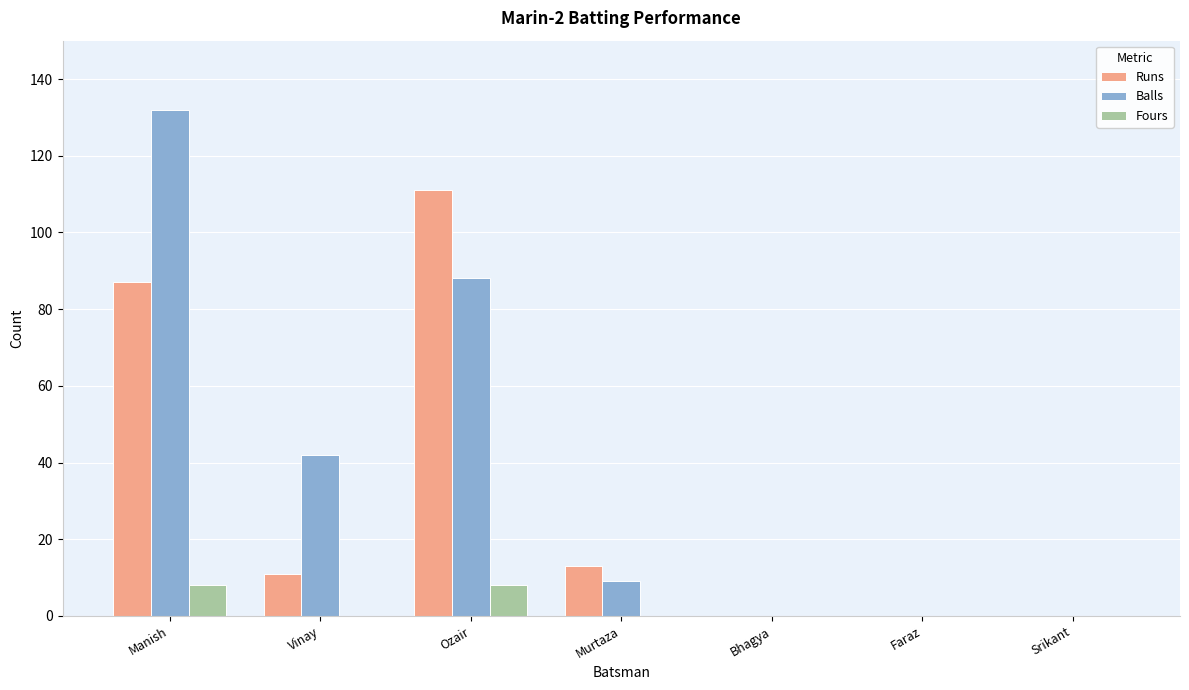

Reading left to right, transcribe all the data shown in this chart.

Runs: Manish=87	Vinay=11	Ozair=111	Murtaza=13	Bhagya=0	Faraz=0	Srikant=0
Balls: Manish=132	Vinay=42	Ozair=88	Murtaza=9	Bhagya=0	Faraz=0	Srikant=0
Fours: Manish=8	Vinay=0	Ozair=8	Murtaza=0	Bhagya=0	Faraz=0	Srikant=0